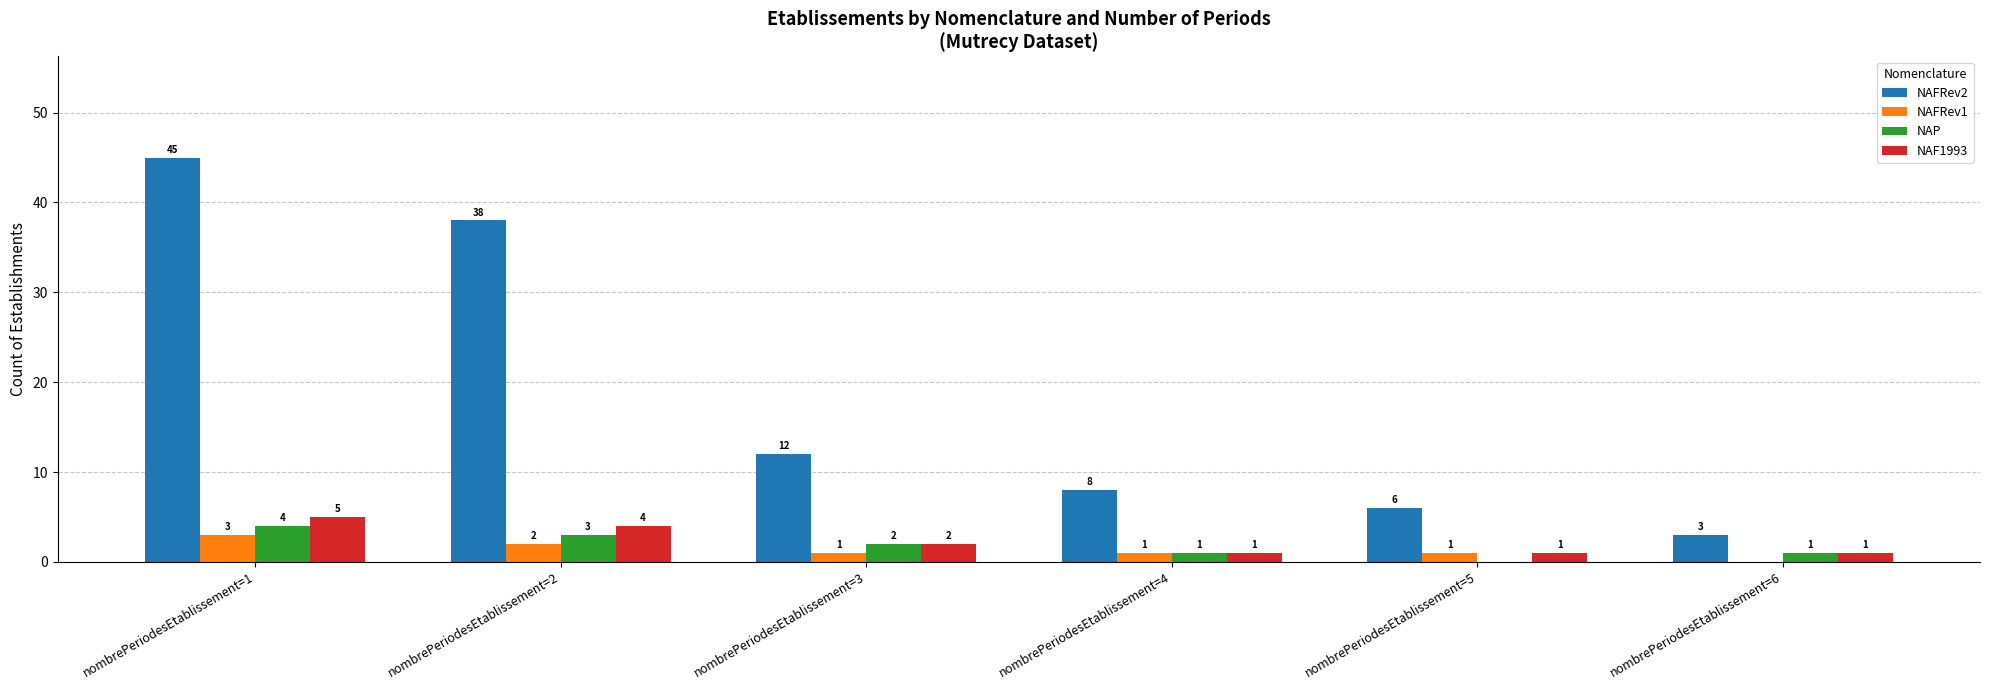

What is the average value of the NAP series?

2